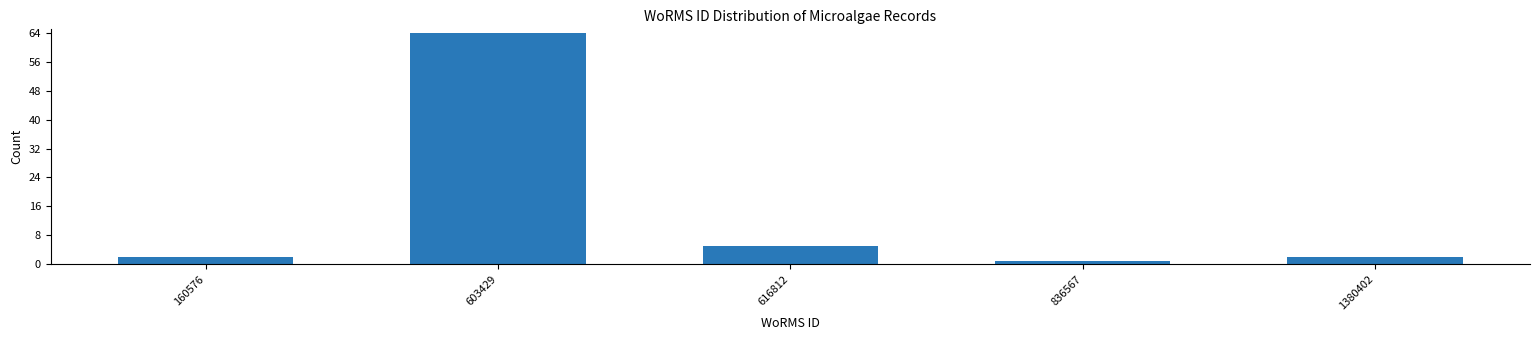

Reading left to right, list all the values displayed in this chart.

2	64	5	1	2